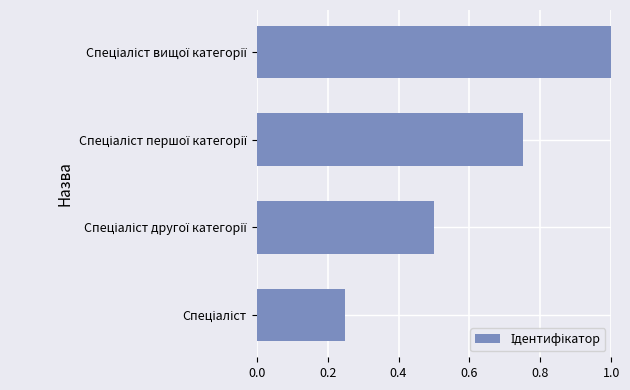

What is the greatest value displayed?

1.0